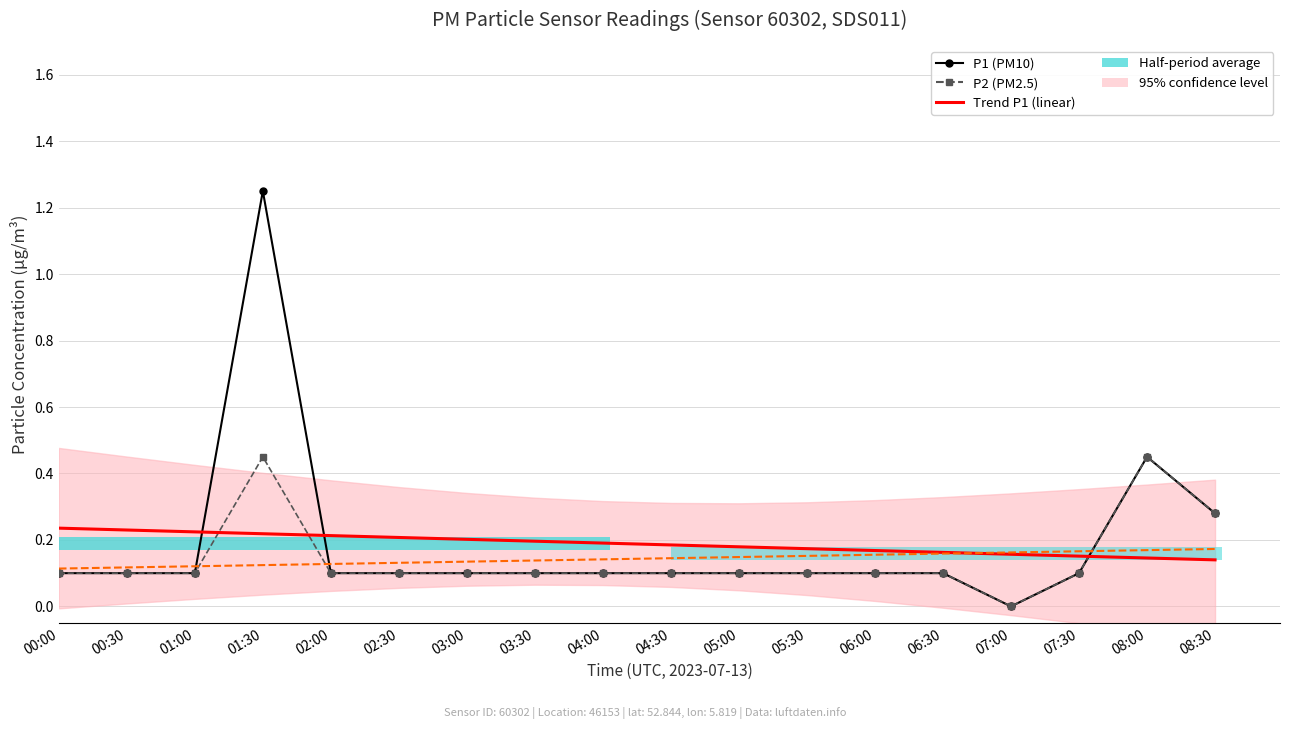

List the series in order of their peak value, lowest first.

Trend P2 (linear), Trend P1 (linear), P2 (PM2.5), P1 (PM10)